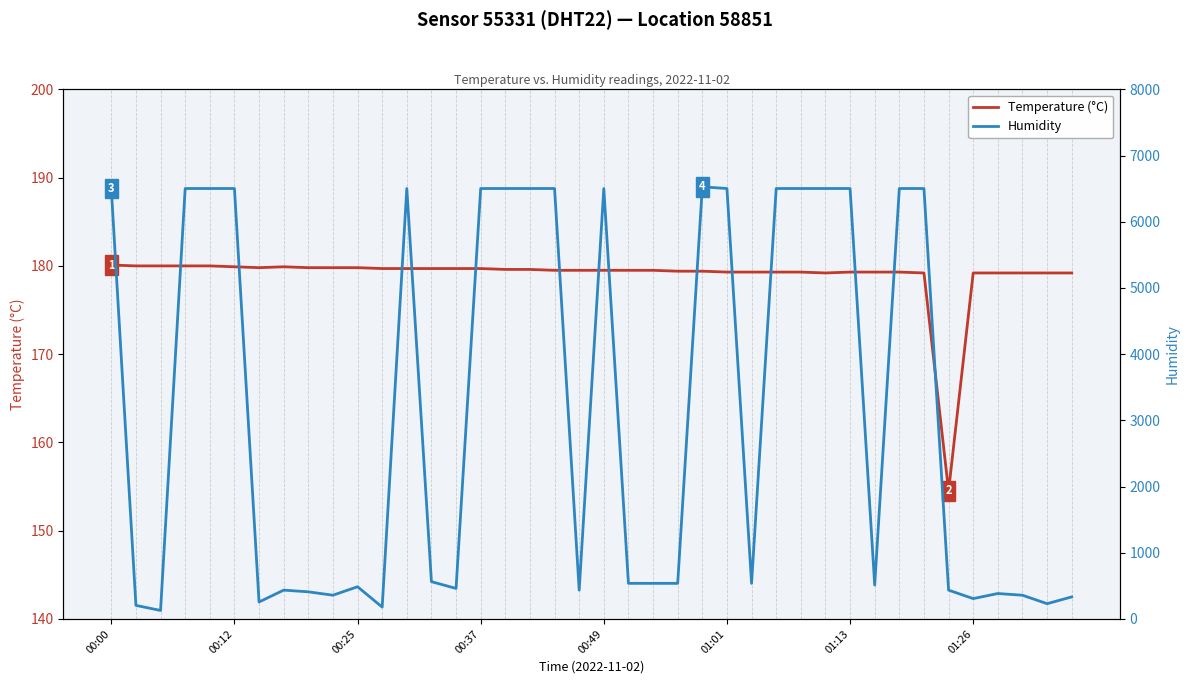

What is the difference between the second highest and second lowest values in the Humidity series?

6323.2